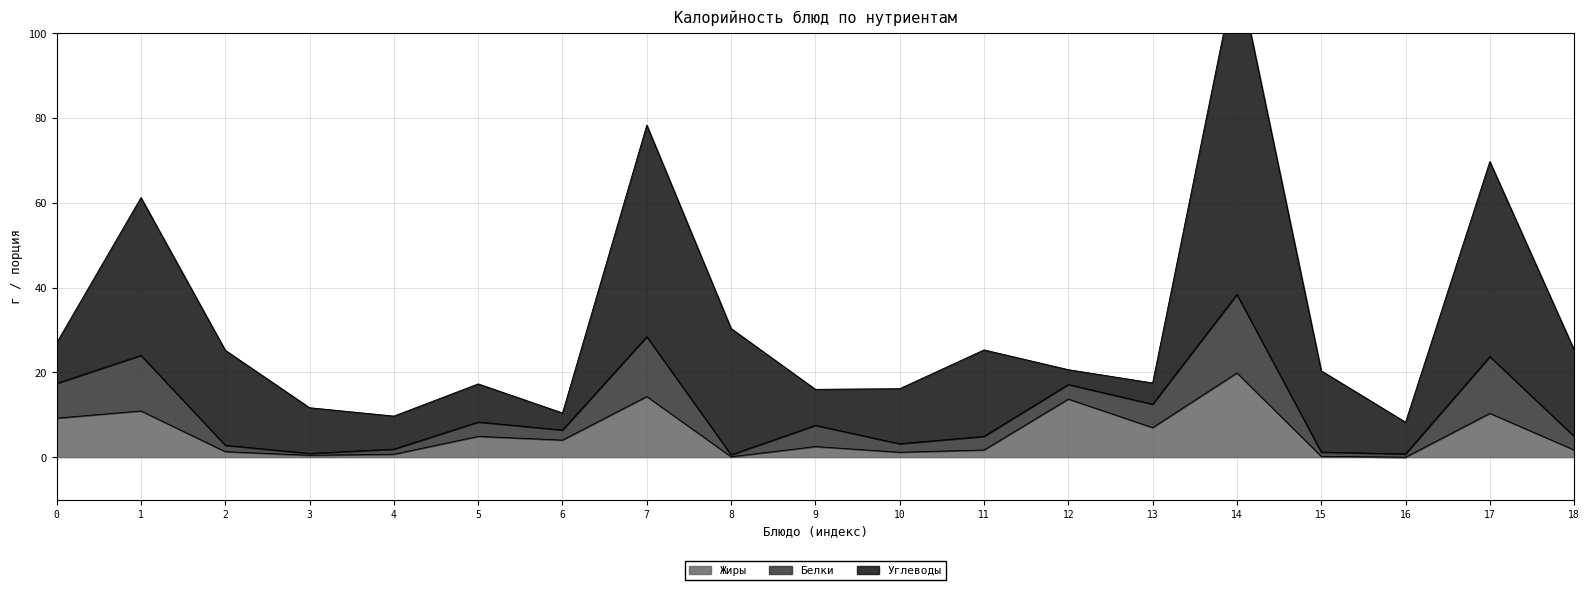

The Жиры series shows -7.2 at 16. True or false?

False